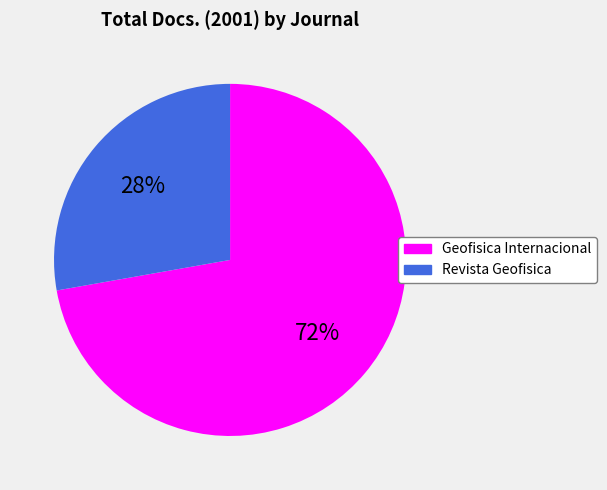

Rank the categories by value from highest to lowest.

Geofisica Internacional, Revista Geofisica